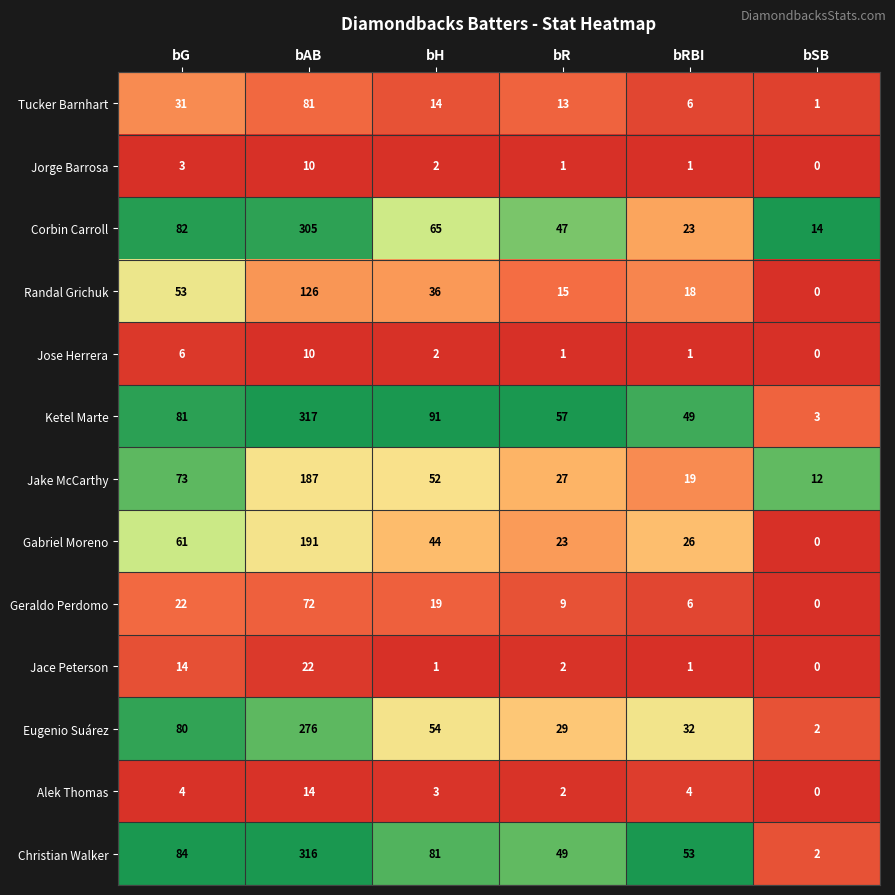

What is the spread (max minus min) of values at bRBI?

52